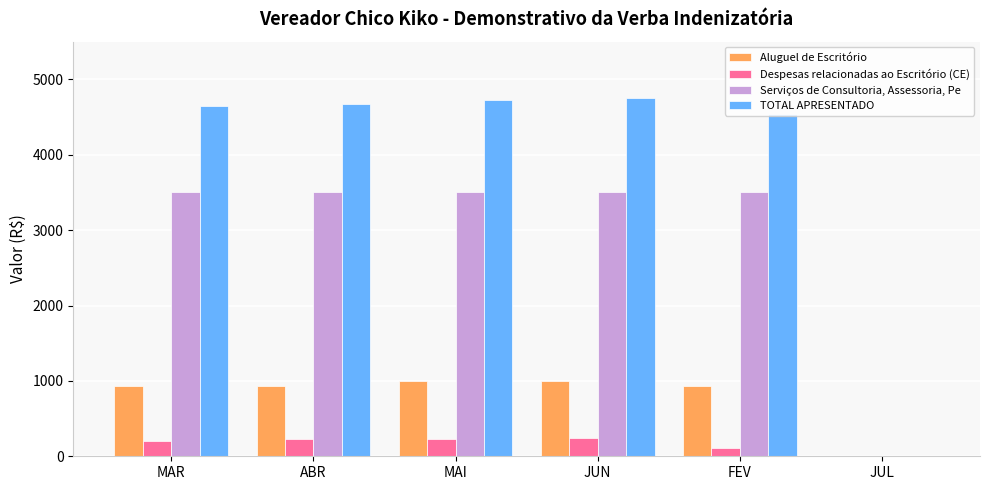

Is the value of TOTAL APRESENTADO at JUL greater than the value of Aluguel de Escritório at MAI?

No